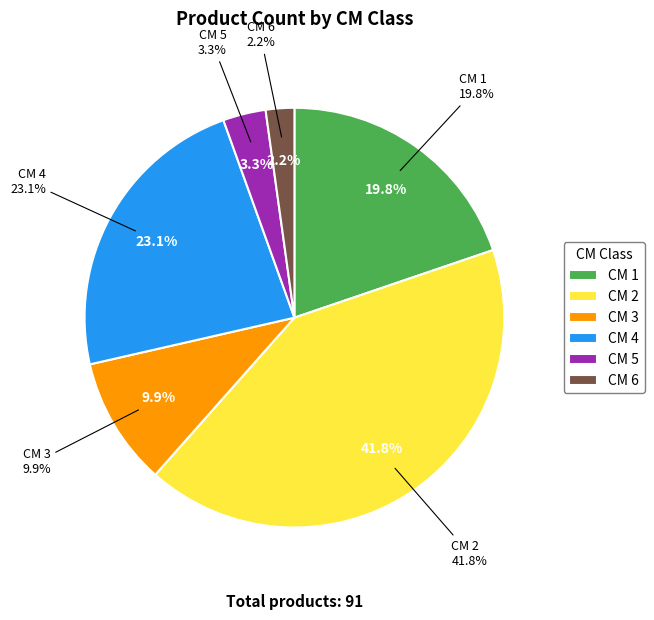

The 1 slice represents 20% of the pie. True or false?

True